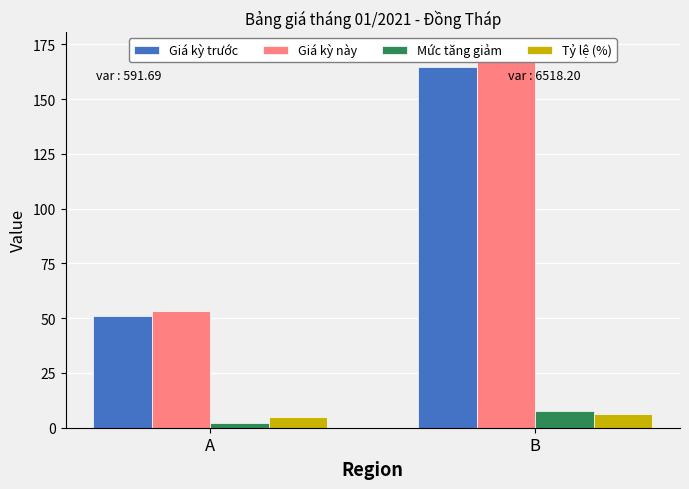

List the labels in order of Tỷ lệ (%) value, smallest first.

A, B